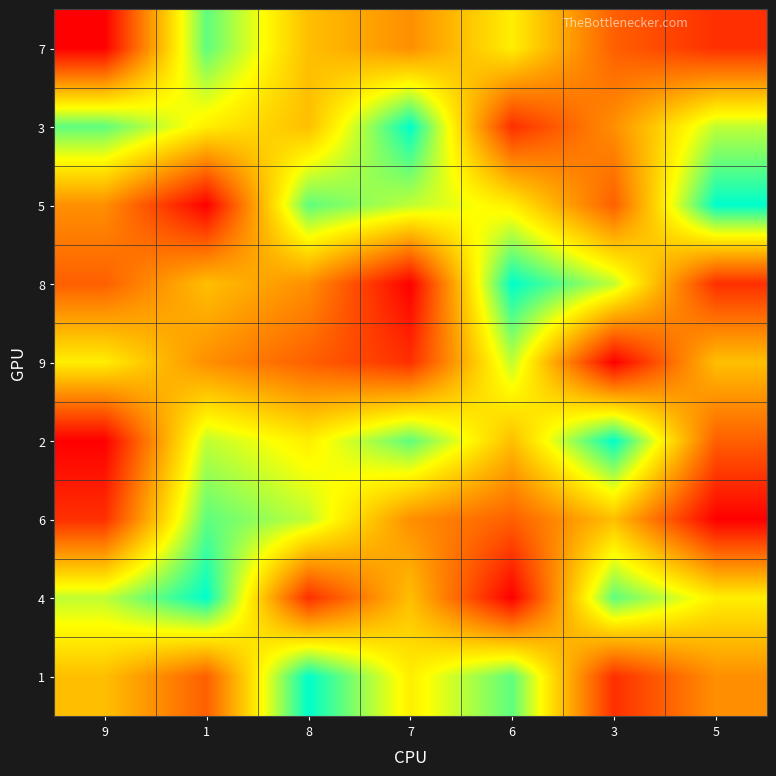

List the series in order of their peak value, lowest first.

9, 7, 6, 3, 5, 8, 2, 4, 1